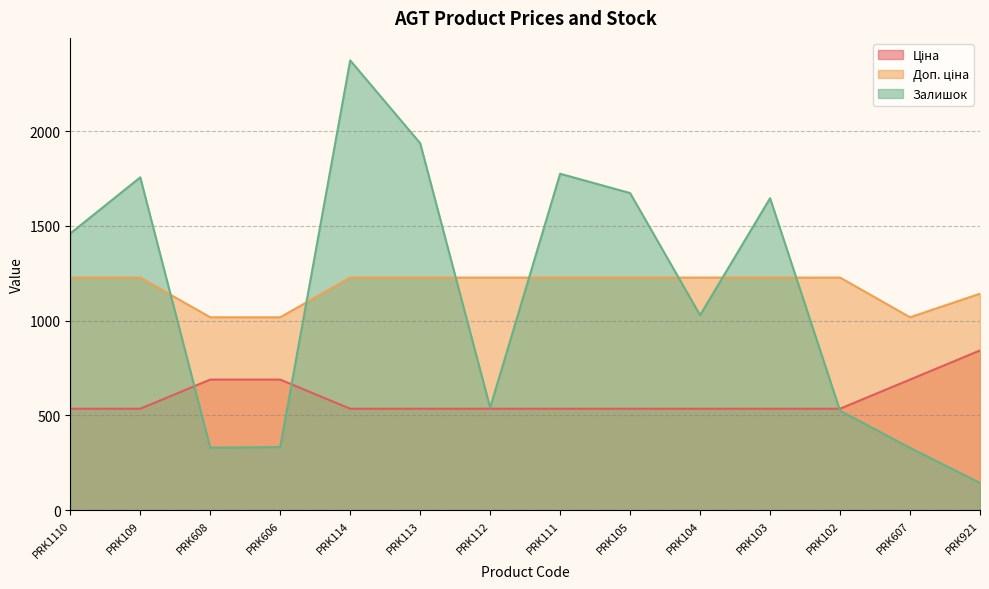

True or false: Доп. ціна and Залишок intersect in this chart.

True